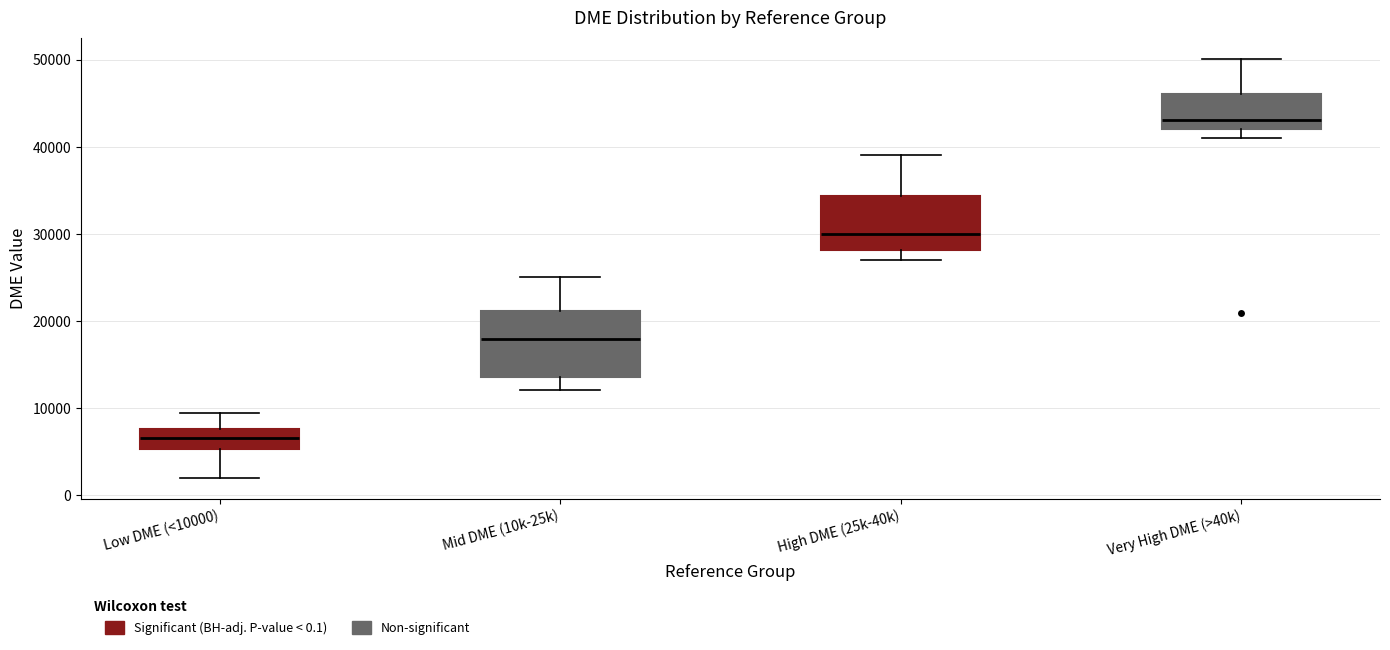

Where does the upper whisker of the box for Very High DME (>40k) end on the y-axis? The values are not printed on the chart, so give them approximately, as read against the axis.

50000